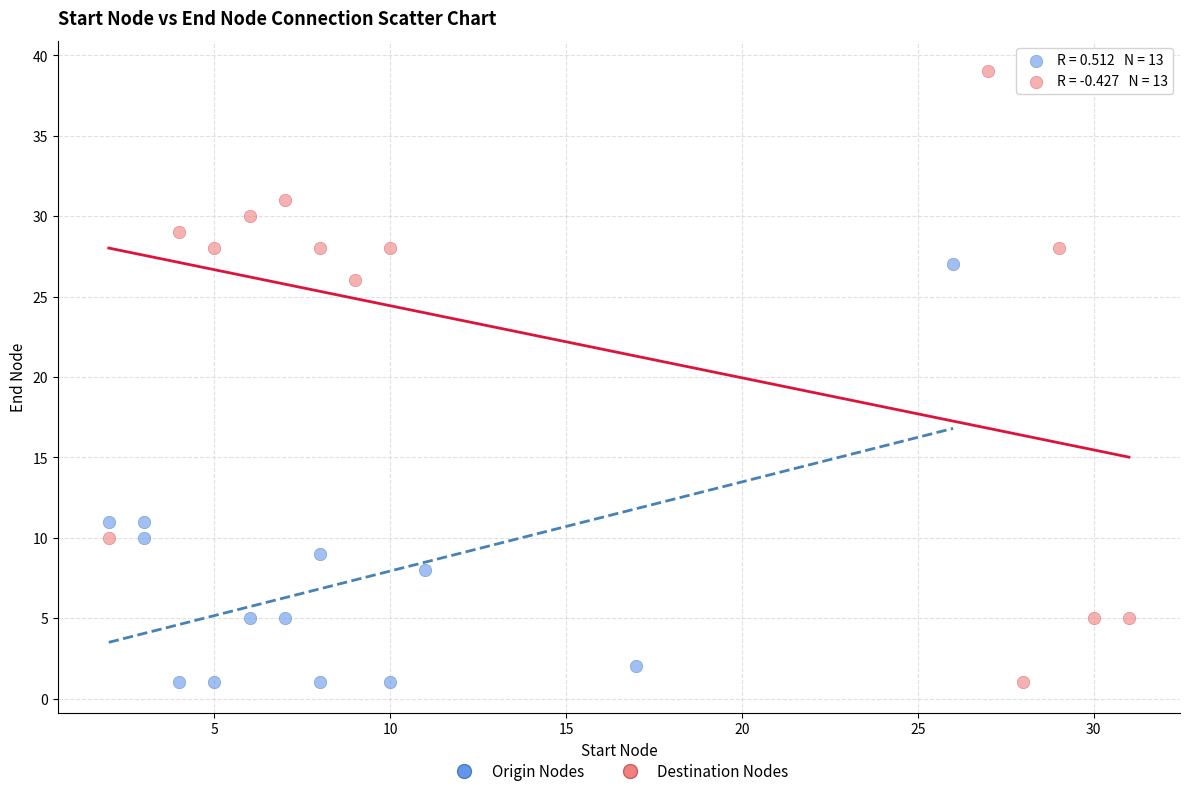

Which series has the largest Y range (max minus min)?

Destination Nodes